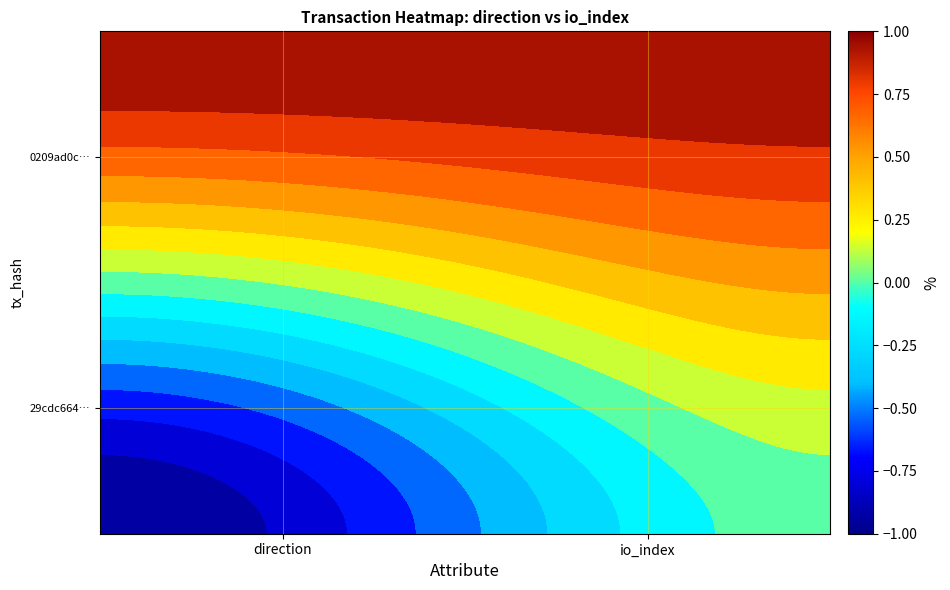

What is the total value across all series at 1?

1